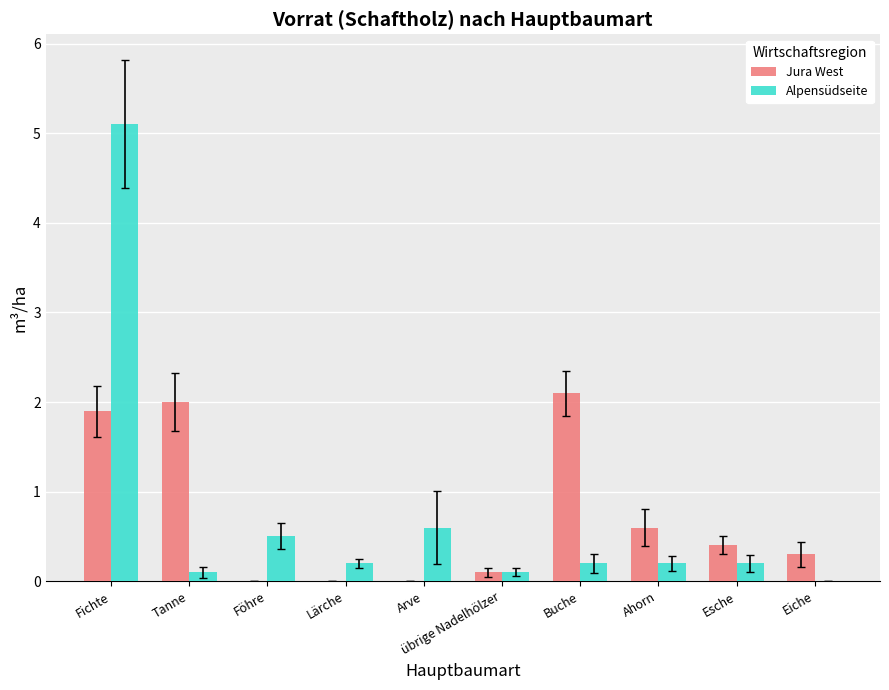

Which series has the widest spread of values?

Alpensüdseite